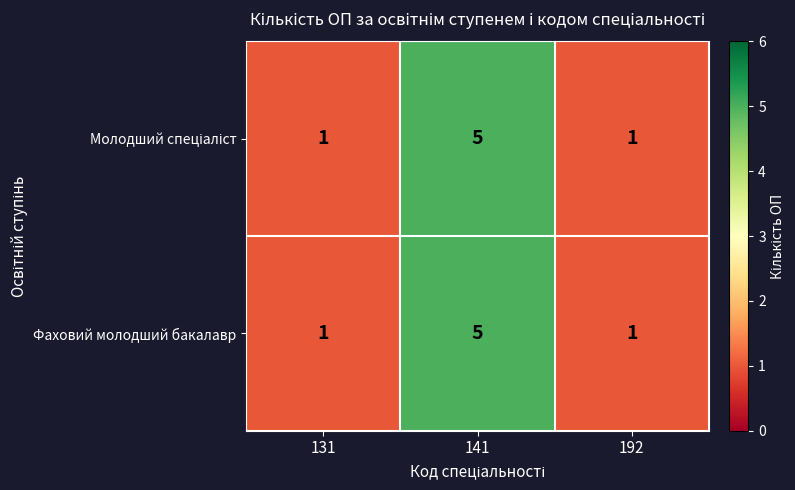

At which category is the sum across all series the highest?

141